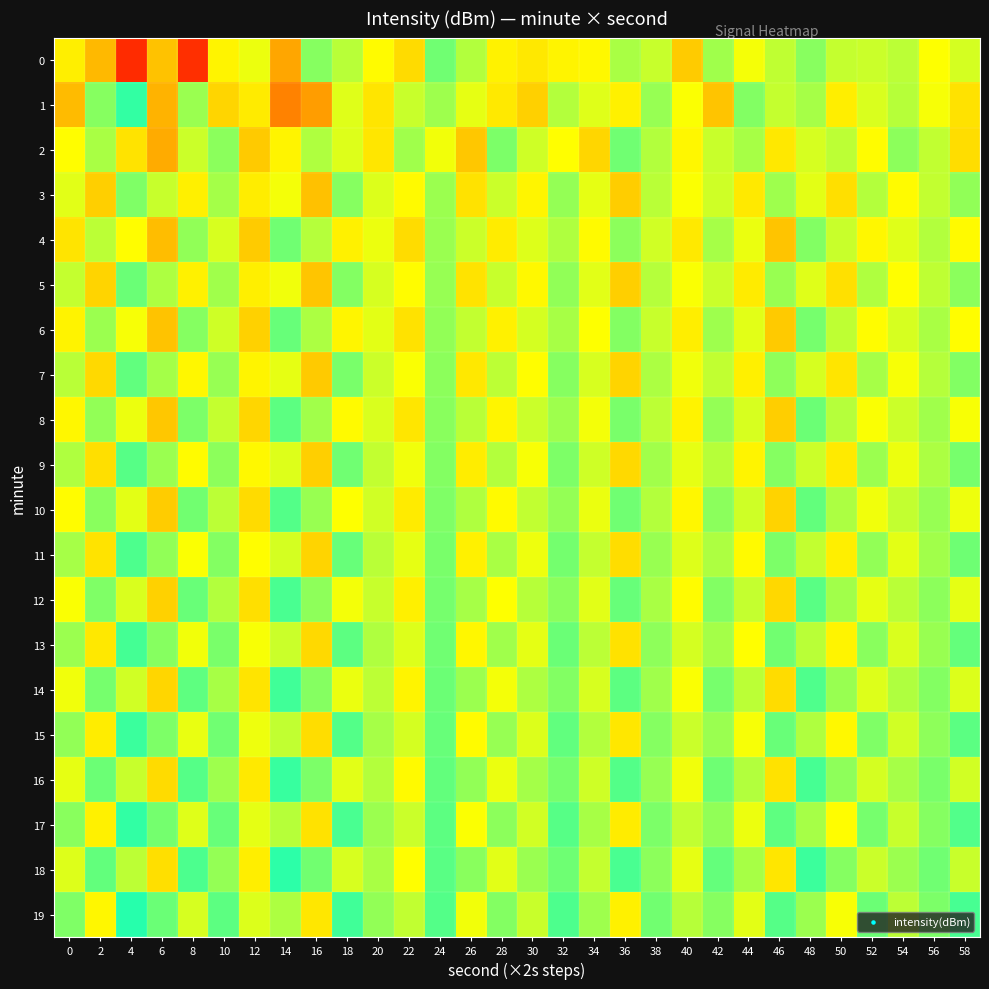

Which series has the largest total across all categories?

19